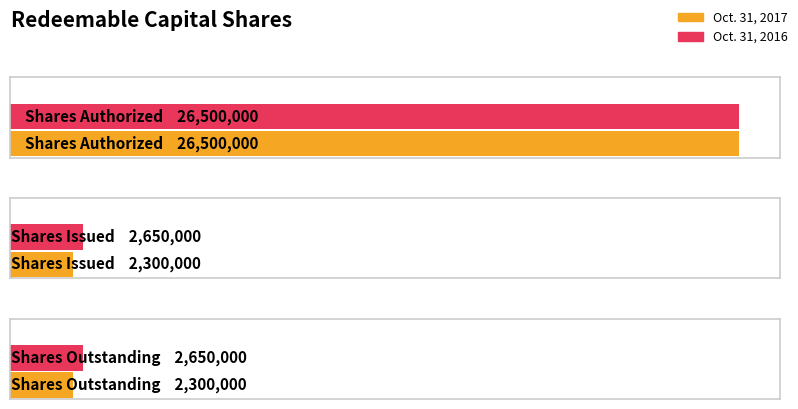

How many series are shown in this chart?

2